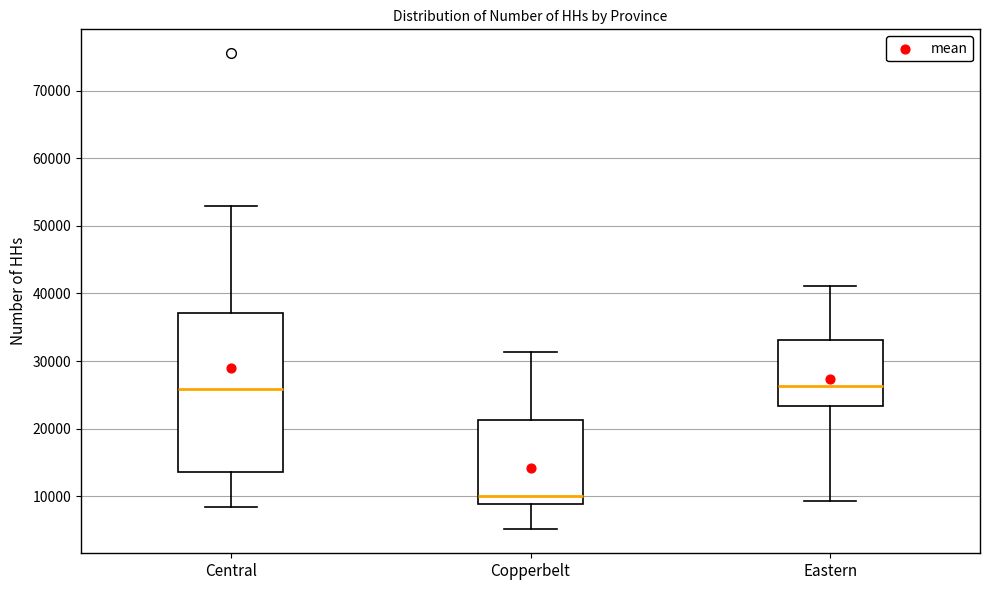

Which box's median line is the lowest?

Copperbelt